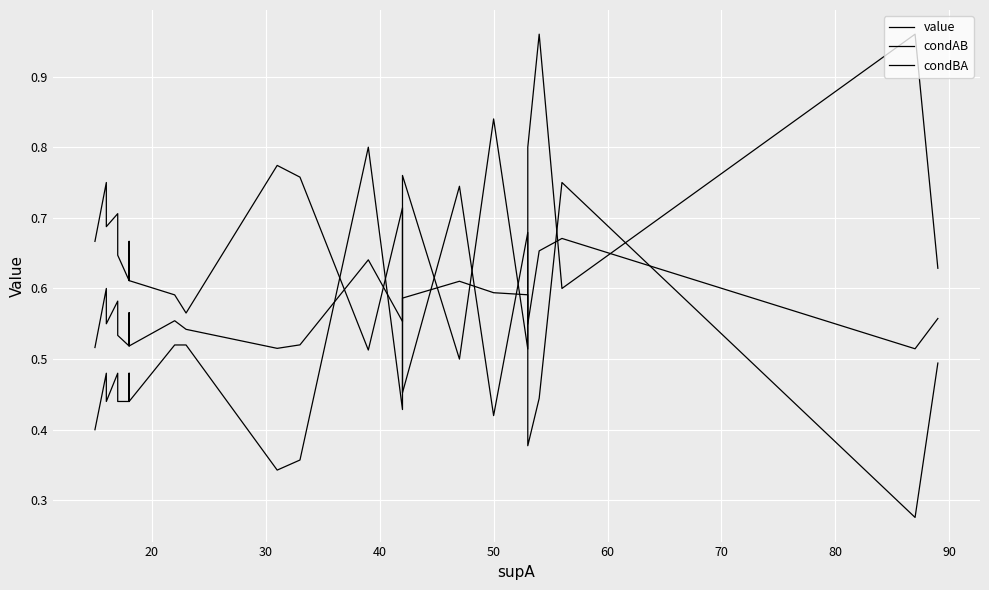

Which series ends up on top after the final intersection of condAB and condBA?

condBA